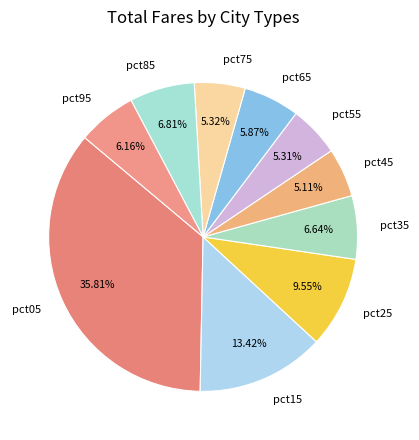

Is the sum of pct65 and pct35 greater than half?

No